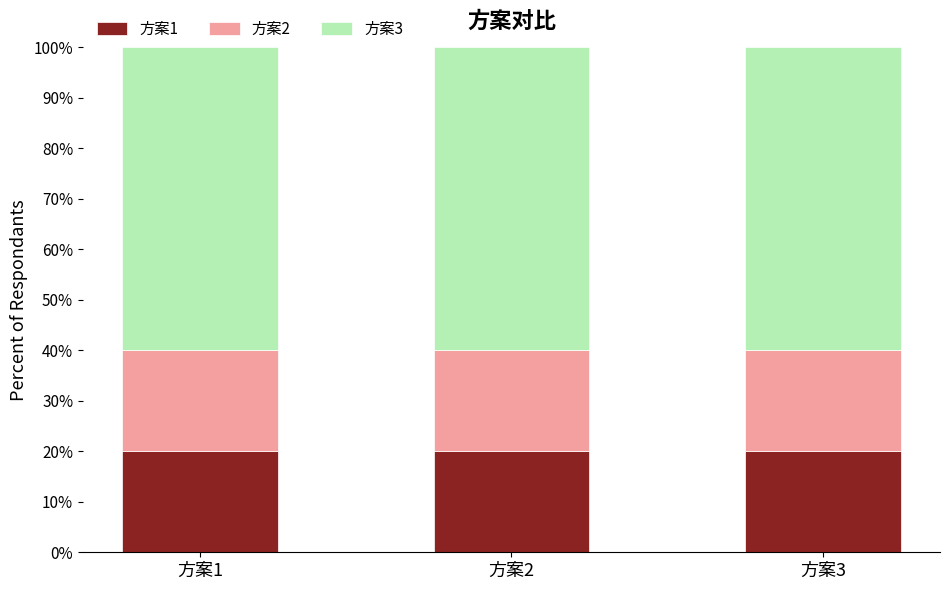

What are all the series names shown in the legend?

方案1, 方案2, 方案3